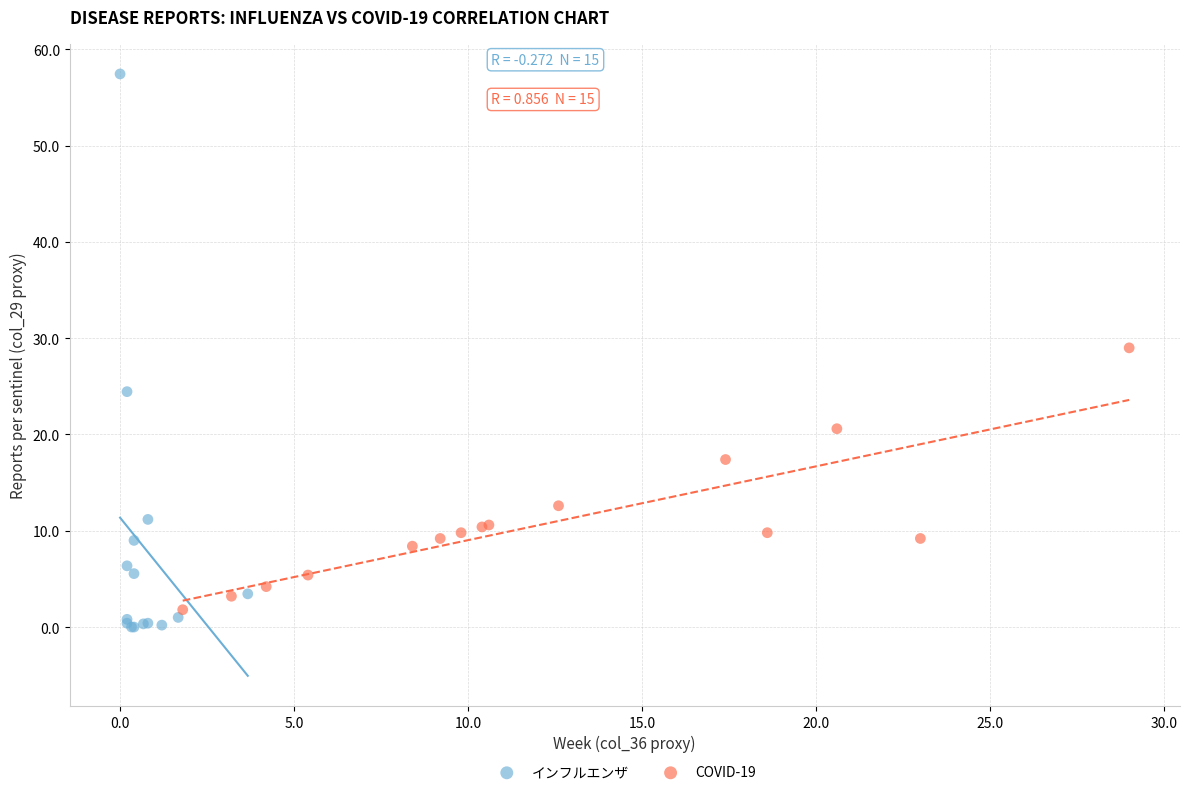

Which series has the largest Y range (max minus min)?

インフルエンザ